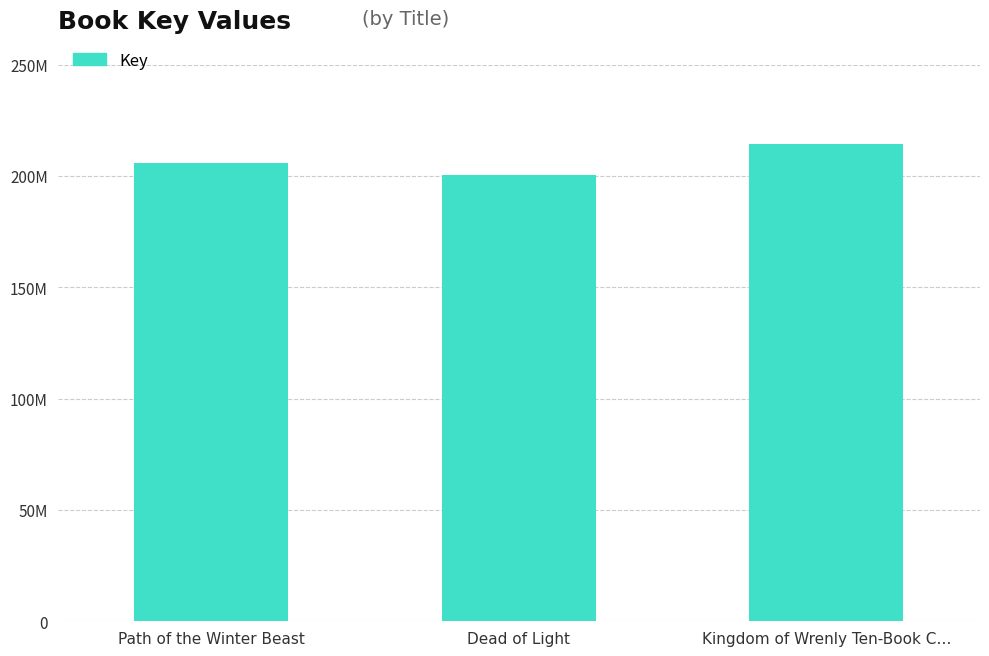

Does the chart contain stacked bars?

No